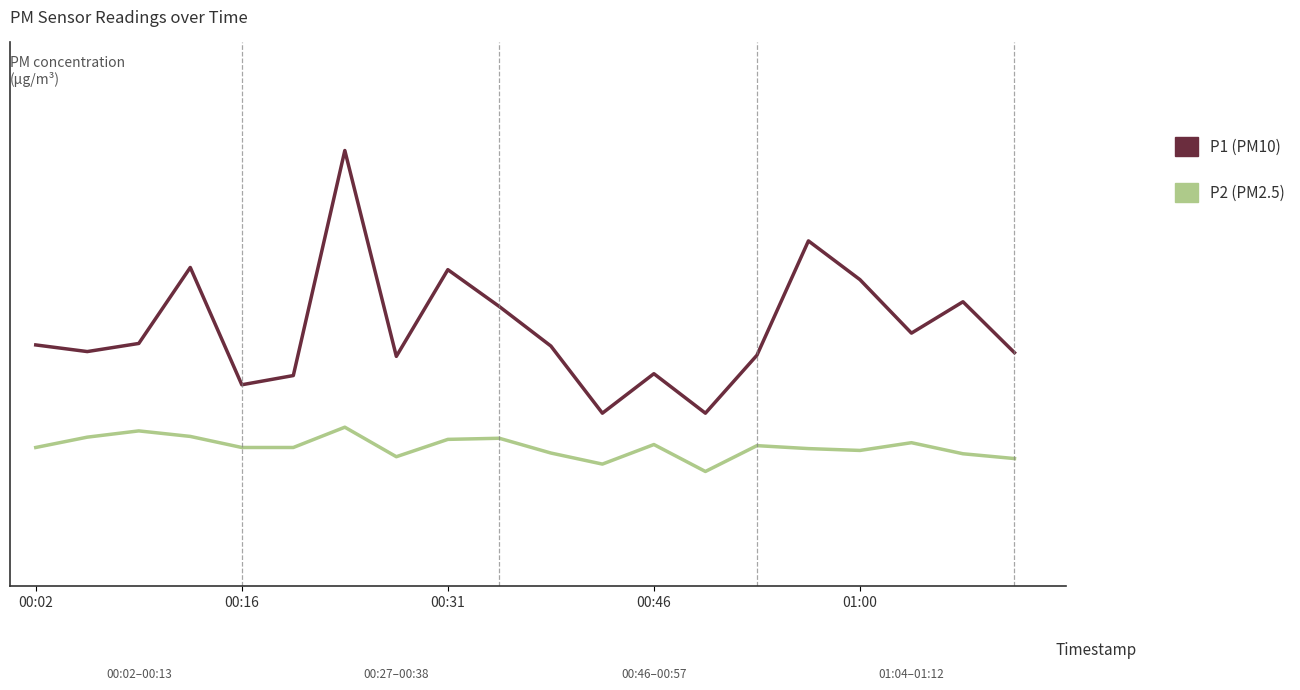

Does the chart have visible grid lines?

No